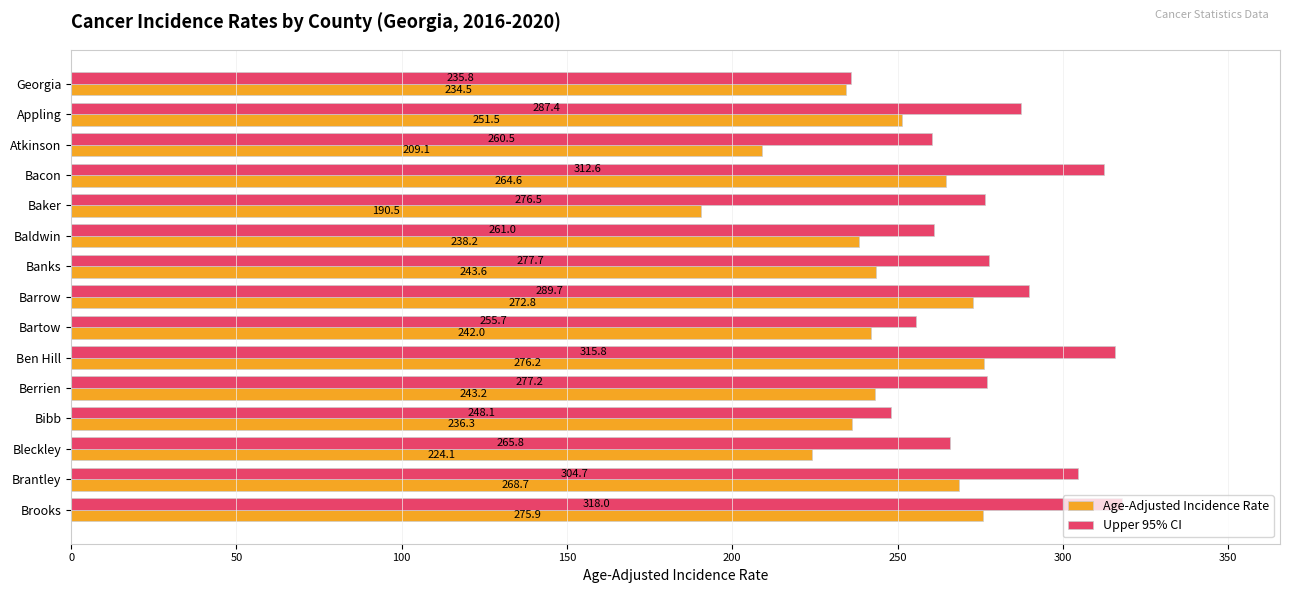

The value of Age-Adjusted Incidence Rate at Georgia is 234.5. True or false?

True